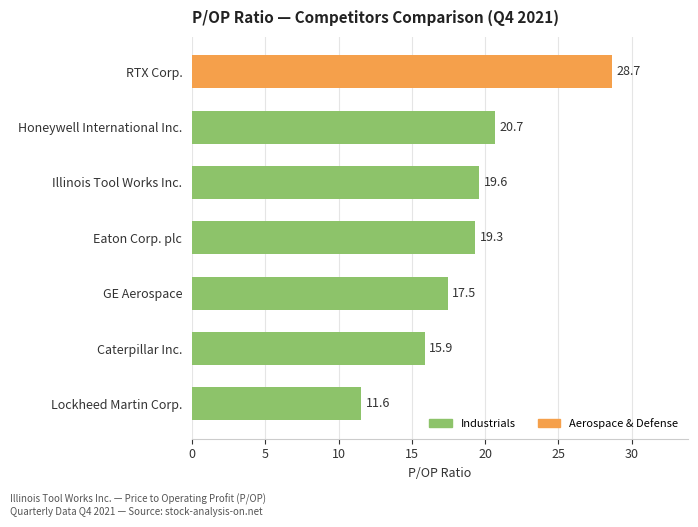

Approximately how many times larger is the value at Eaton Corp. plc compared to Illinois Tool Works Inc.?

1.0